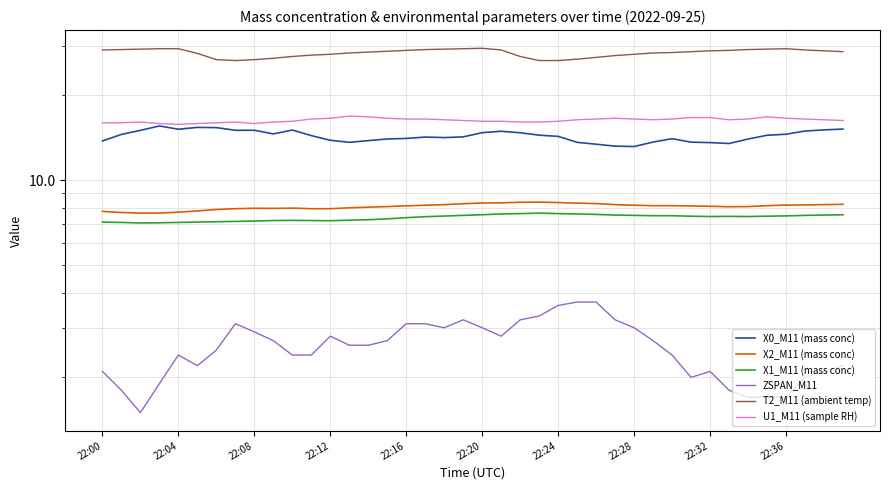

How many interior local valleys does the X2_M11 (mass conc) series have?

2